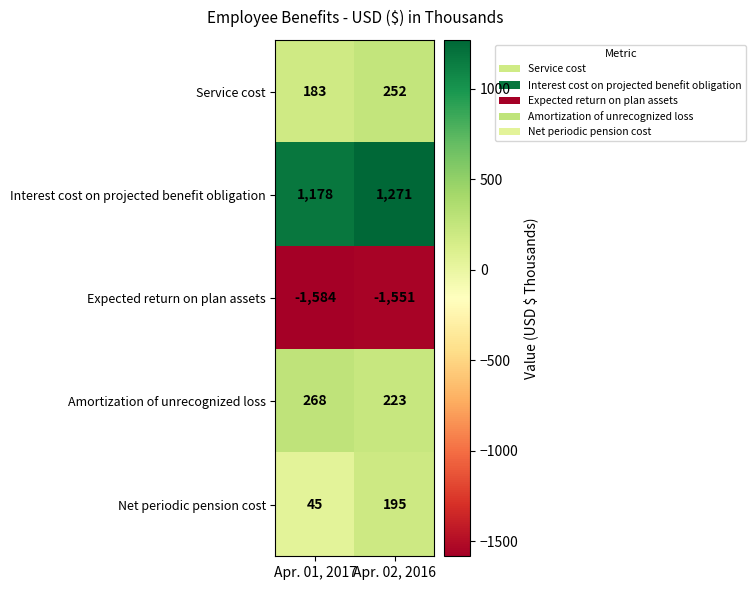

Reading right to left, transcribe all the data shown in this chart.

Service cost: 252	183
Interest cost on projected benefit obligation: 1271	1178
Expected return on plan assets: -1551	-1584
Amortization of unrecognized loss: 223	268
Net periodic pension cost: 195	45